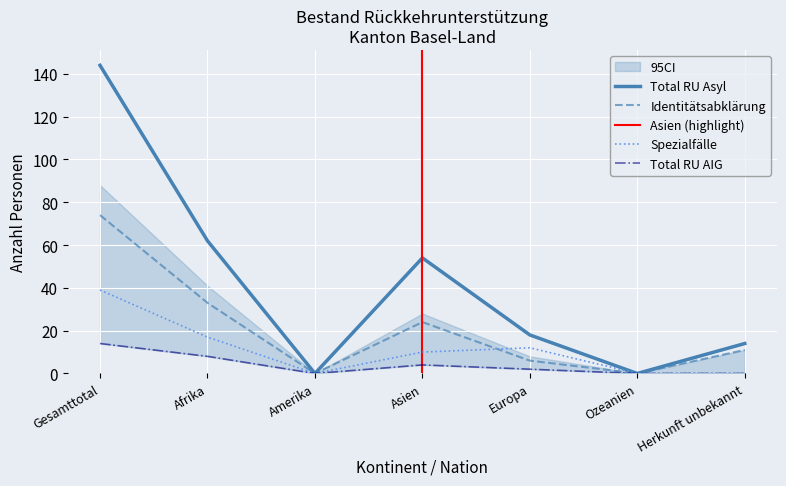

Which category has the lowest value across all series?

Amerika